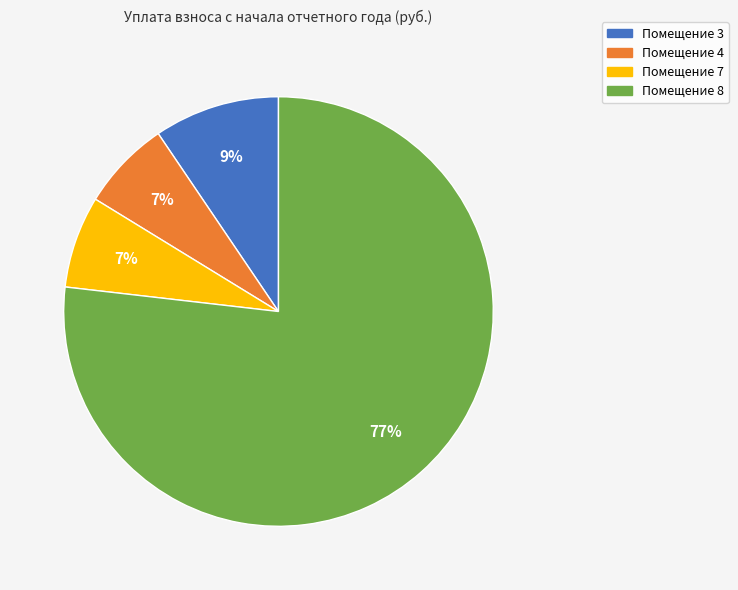

Is there a majority slice in this chart?

Yes